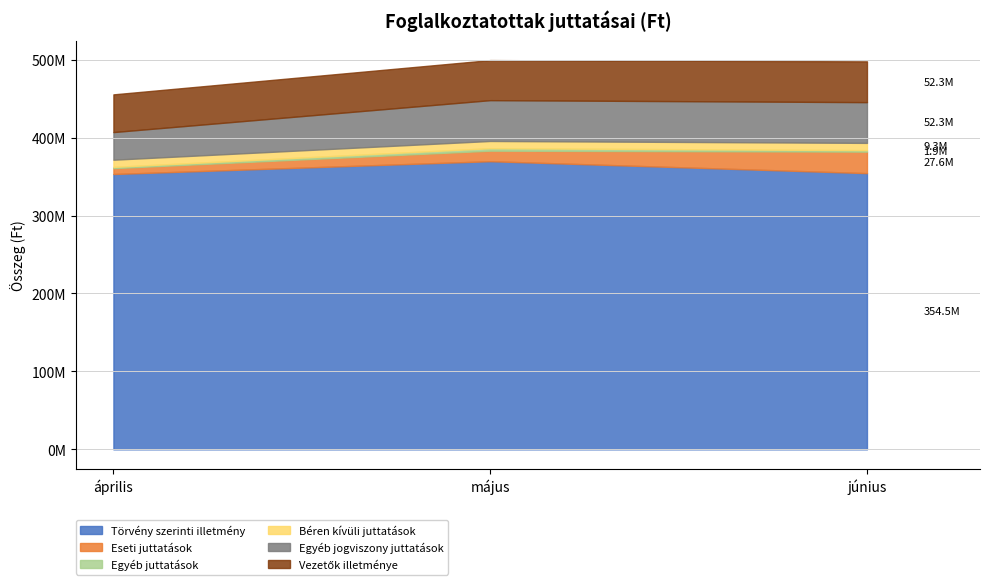

How many values in the Egyéb juttatások series are below 1904821?

1